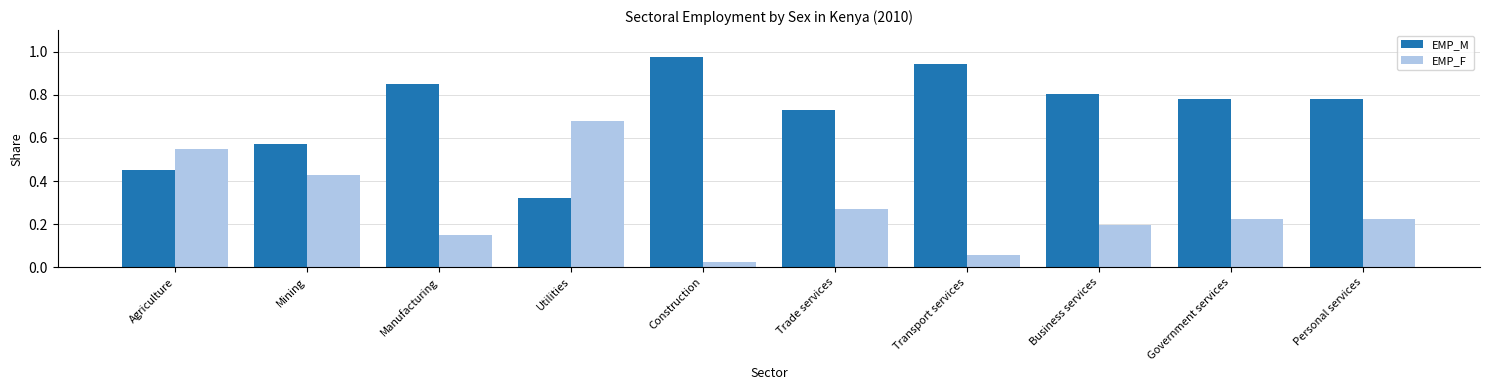

What is the sum of all EMP_M values?

7.2